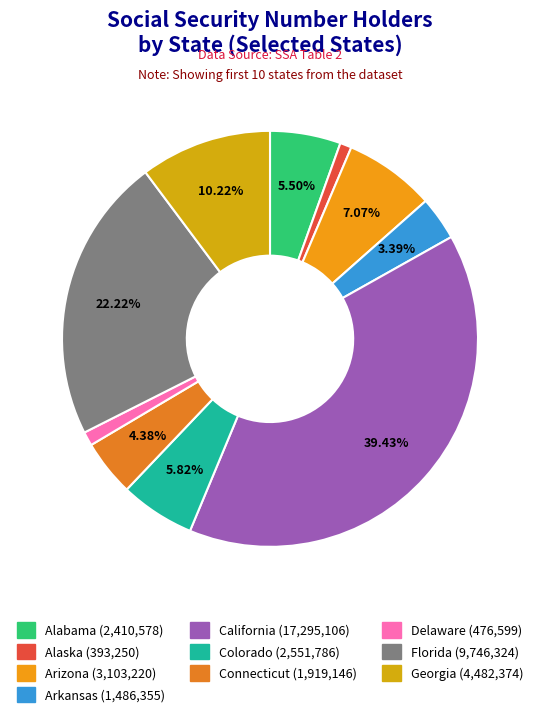

The Georgia slice represents 10% of the pie. True or false?

True